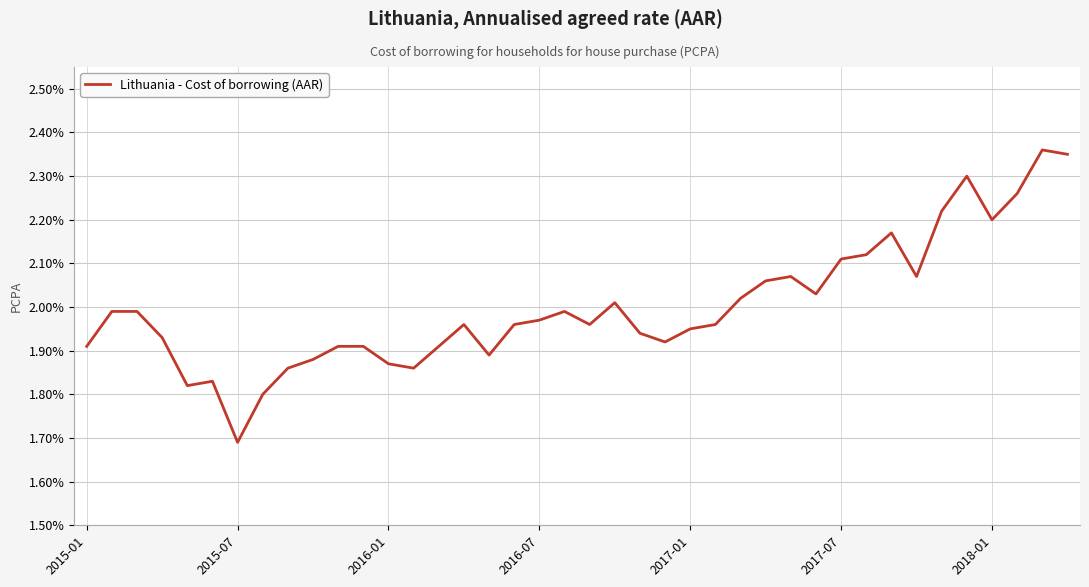

What is the minimum value shown in the chart?

1.7